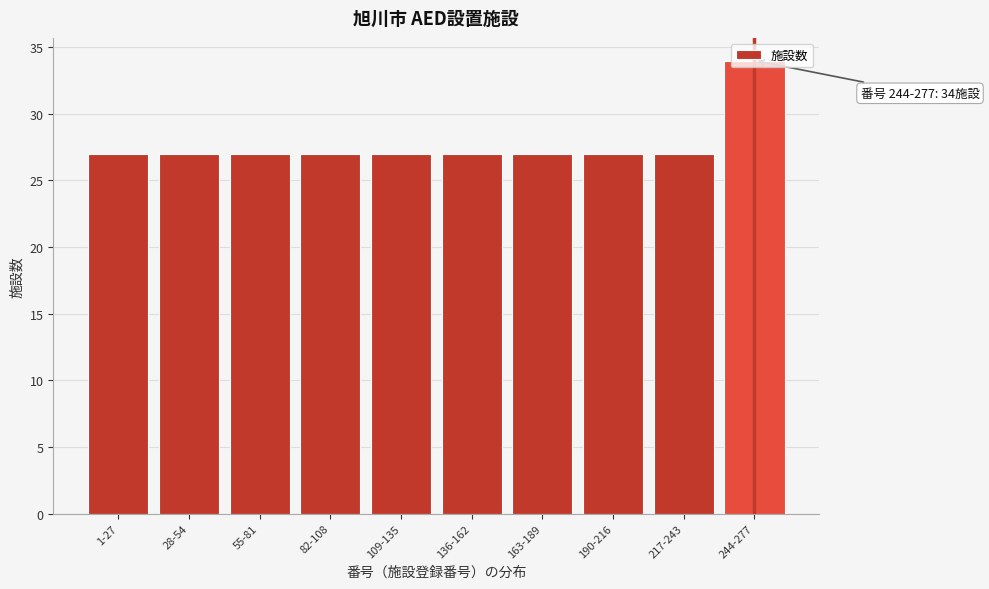

What is the value of the 10th bar from the left?

34